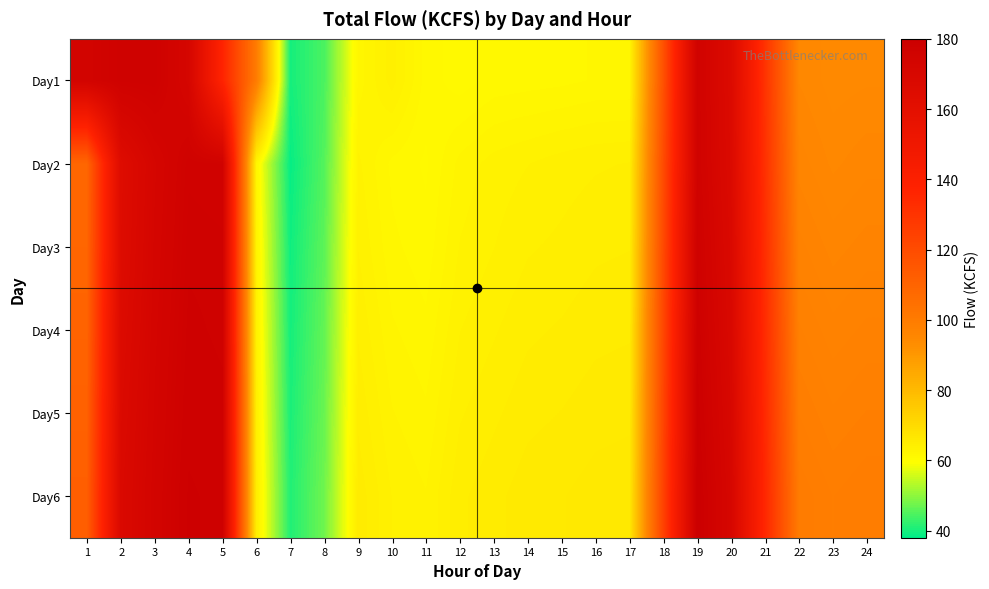

Reading left to right, what are all the values shown in this chart?

Day1: 1=174.6	2=176.9	3=177.1	4=171.9	5=136.9	6=99.9	7=40.0	8=44.5	9=62.1	10=63.8	11=61.6	12=61.0	13=61.5	14=61.6	15=61.7	16=61.9	17=61.9	18=118.0	19=175.8	20=166.4	21=130.1	22=95.1	23=94.3	24=94.5
Day2: 1=108.9	2=164.4	3=172.0	4=176.5	5=176.2	6=62.3	7=38.8	8=45.2	9=63.1	10=61.7	11=61.2	12=62.6	13=63.2	14=63.5	15=63.8	16=64.0	17=64.1	18=120.0	19=176.0	20=167.0	21=131.0	22=96.0	23=95.0	24=95.5
Day3: 1=109.0	2=165.0	3=172.5	4=177.0	5=176.8	6=63.0	7=39.5	8=46.0	9=63.5	10=62.0	11=61.5	12=63.0	13=63.5	14=64.0	15=64.2	16=64.5	17=64.6	18=121.0	19=177.0	20=168.0	21=132.0	22=97.0	23=96.0	24=96.5
Day4: 1=110.0	2=166.0	3=173.0	4=177.5	5=177.0	6=63.5	7=40.0	8=46.5	9=64.0	10=62.5	11=62.0	12=63.5	13=64.0	14=64.5	15=64.7	16=65.0	17=65.1	18=122.0	19=178.0	20=169.0	21=133.0	22=98.0	23=97.0	24=97.5
Day5: 1=111.0	2=167.0	3=173.5	4=178.0	5=177.5	6=64.0	7=40.5	8=47.0	9=64.5	10=63.0	11=62.5	12=64.0	13=64.5	14=65.0	15=65.2	16=65.5	17=65.6	18=123.0	19=179.0	20=170.0	21=134.0	22=99.0	23=98.0	24=98.5
Day6: 1=112.0	2=168.0	3=174.0	4=178.5	5=178.0	6=64.5	7=41.0	8=47.5	9=65.0	10=63.5	11=63.0	12=64.5	13=65.0	14=65.5	15=65.7	16=66.0	17=66.1	18=124.0	19=180.0	20=171.0	21=135.0	22=100.0	23=99.0	24=99.5